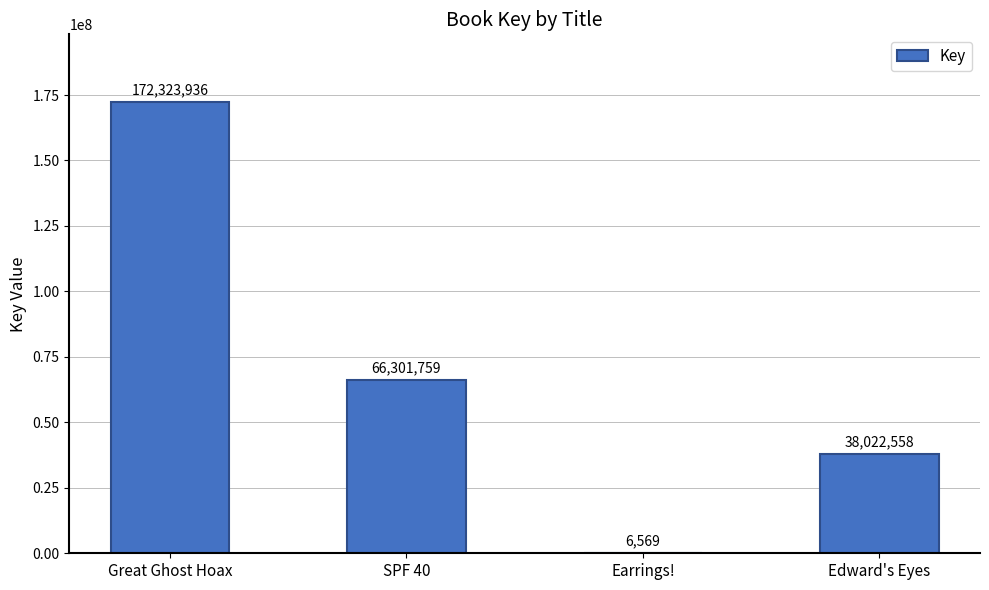

The value at SPF 40 is 66301759. True or false?

True